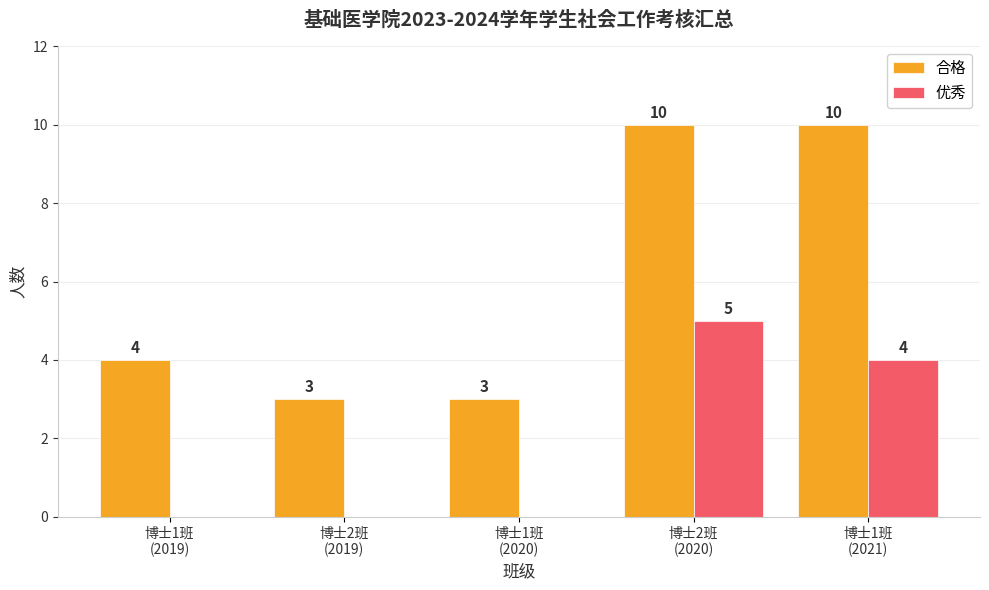

What is the maximum value for 合格?

10